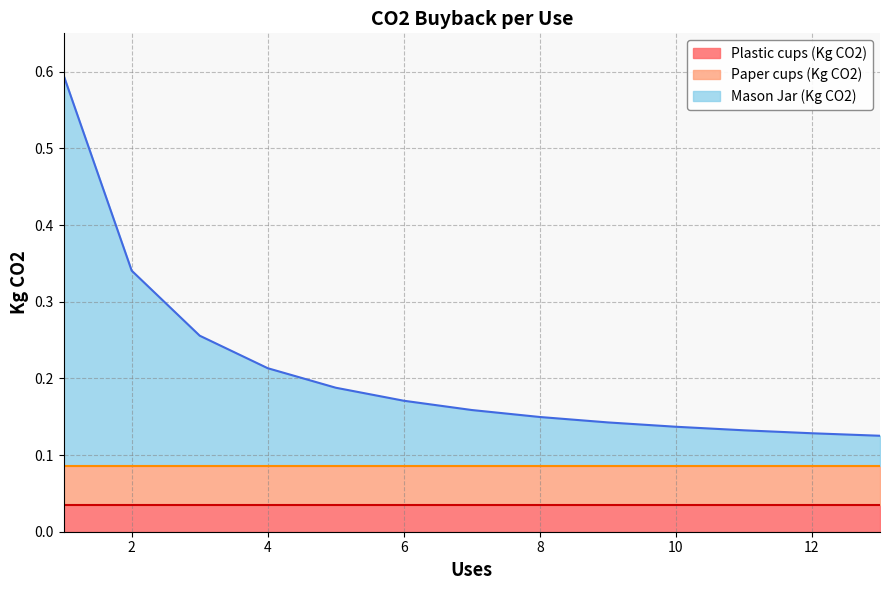

Is it true that Mason Jar (Kg CO2) equals 0.1 at 8?

True